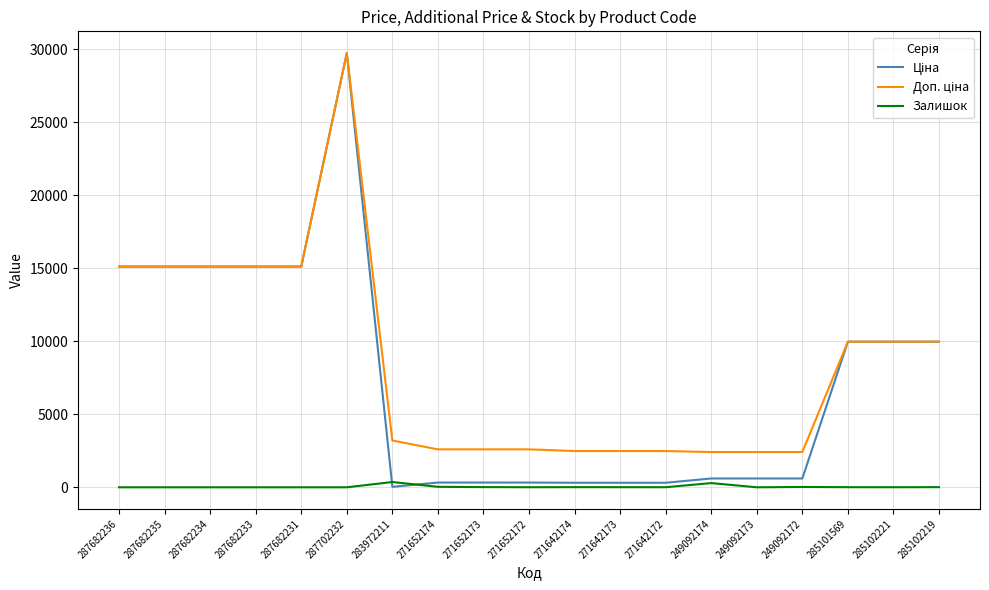

At which category is the sum across all series the highest?

287702232